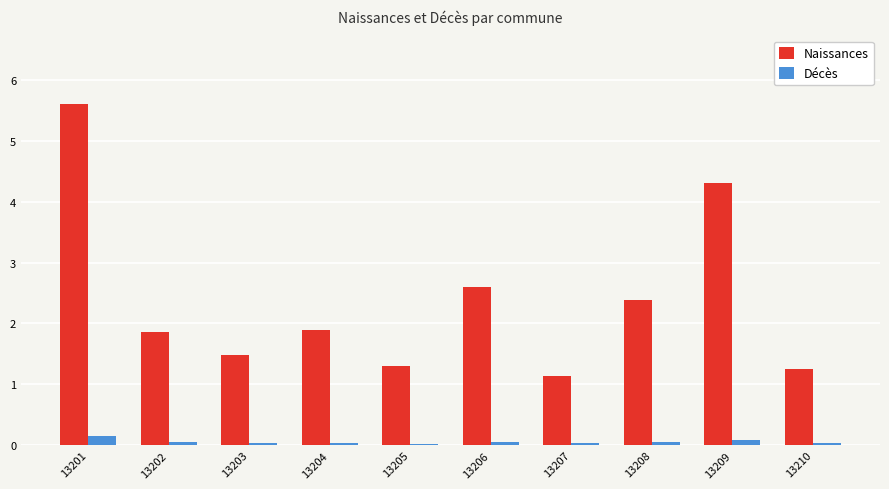

Rank the series by their average value, from lowest to highest.

Décès, Naissances